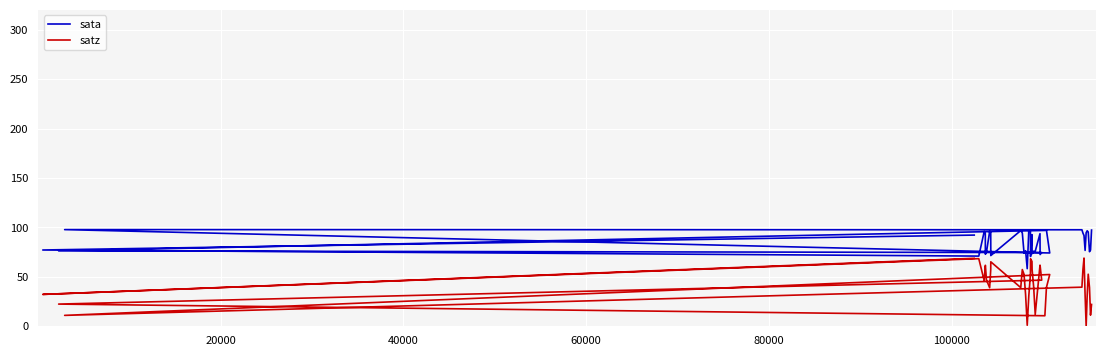

What is the highest value of the satz series?

69.0